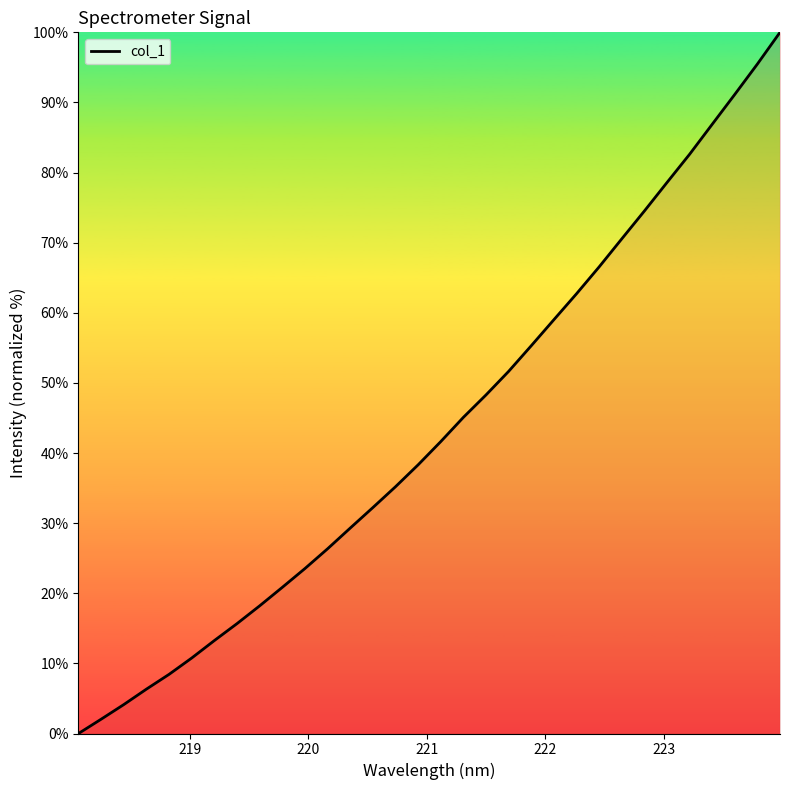

What is the greatest value displayed?

100.0